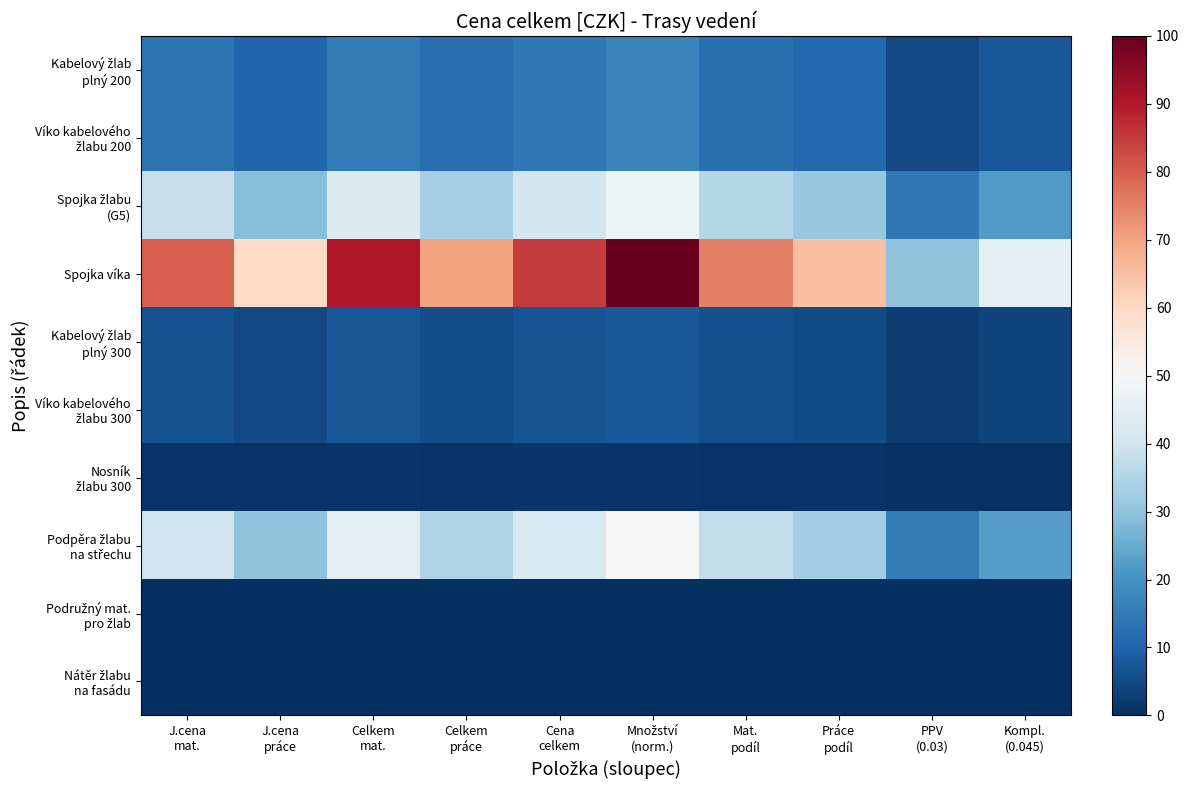

Which series has the largest range (max minus min)?

Spojka víka